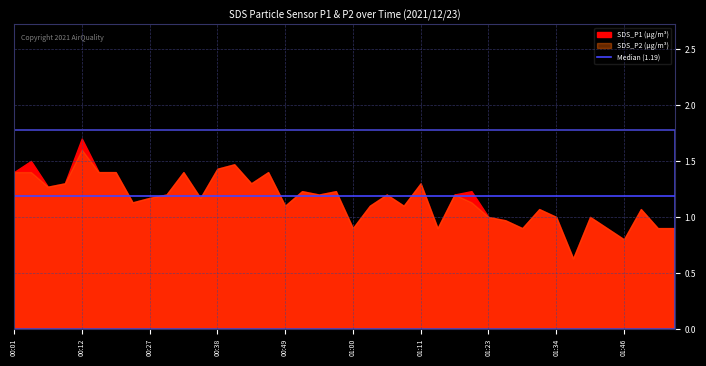

Where is SDS_P1 nearest to the value 1?

01:23